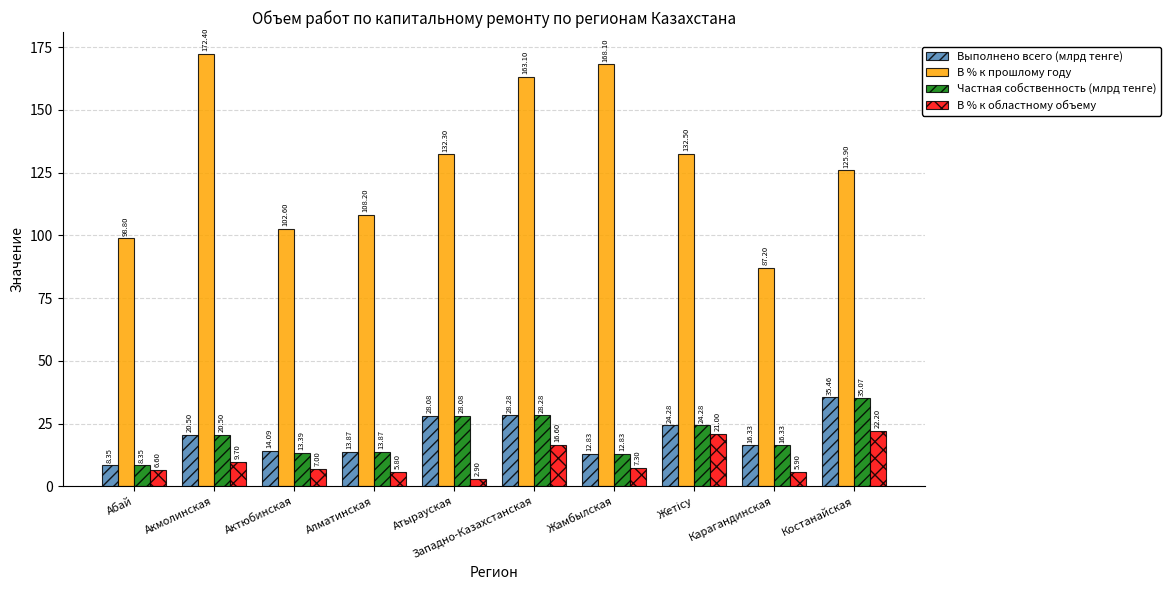

Which series has the widest spread of values?

В % к прошлому году